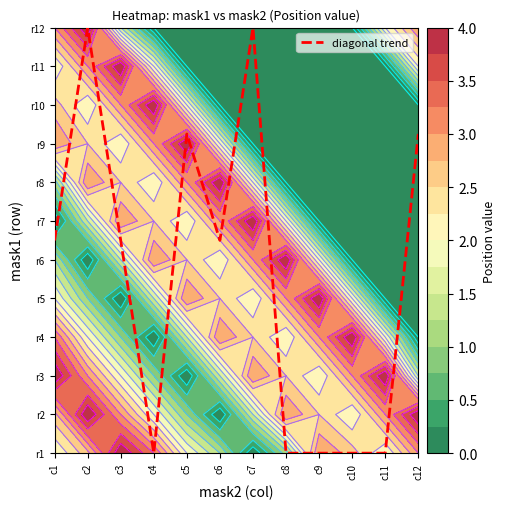

Reading left to right, what are all the values shown in this chart?

5.5	11.0	5.5	0.0	8.2	5.5	11.0	0.0	0.0	0.0	0.0	8.2